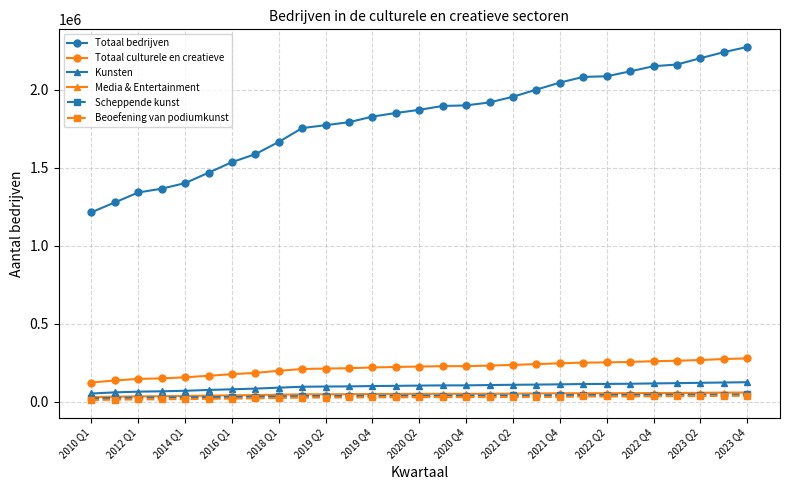

True or false: Totaal culturele en creatieve and Scheppende kunst cross at least once.

False